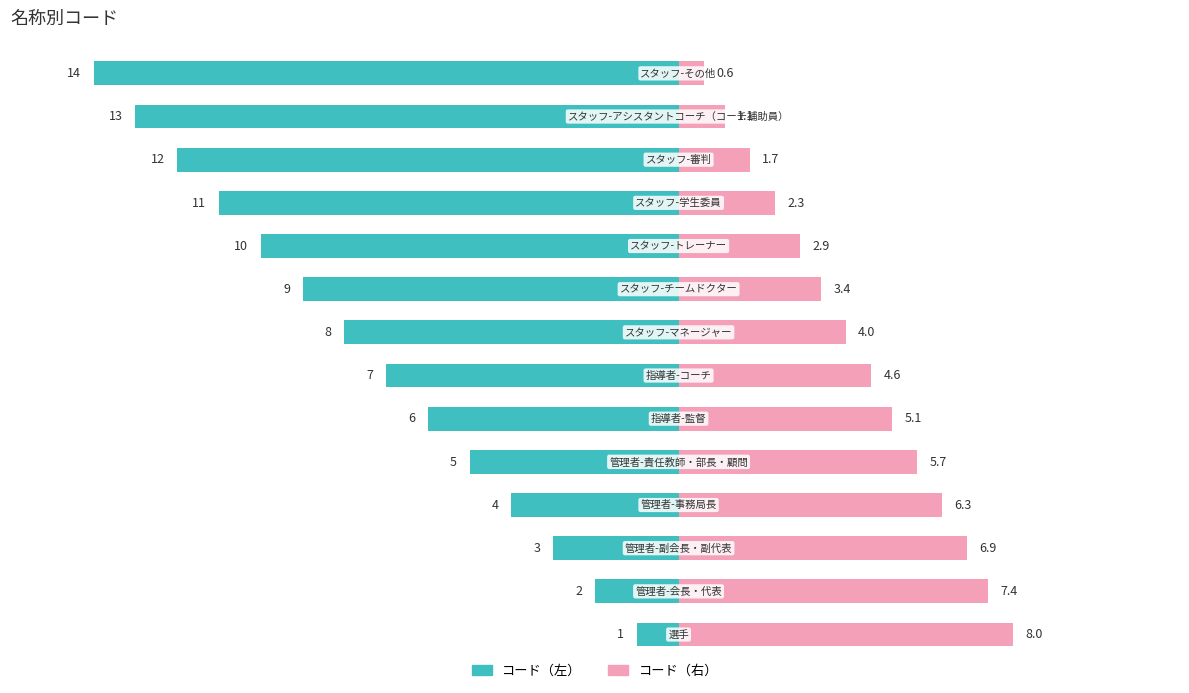

Between 3 and 9, which series saw the biggest shift?

コード（左）